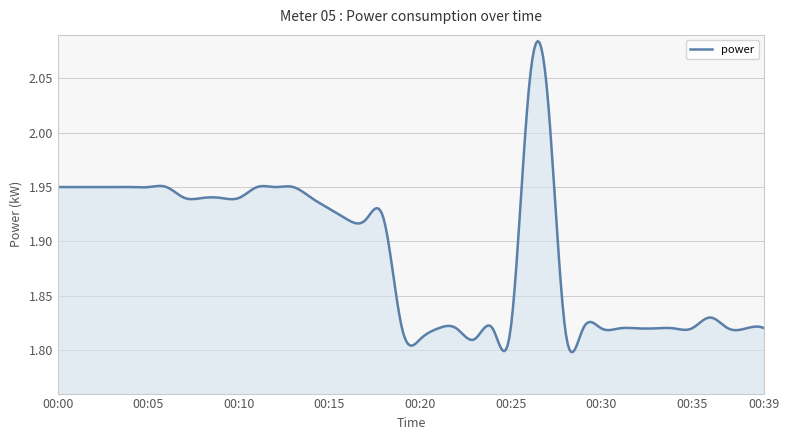

Does the chart display data point markers on the line(s)?

No